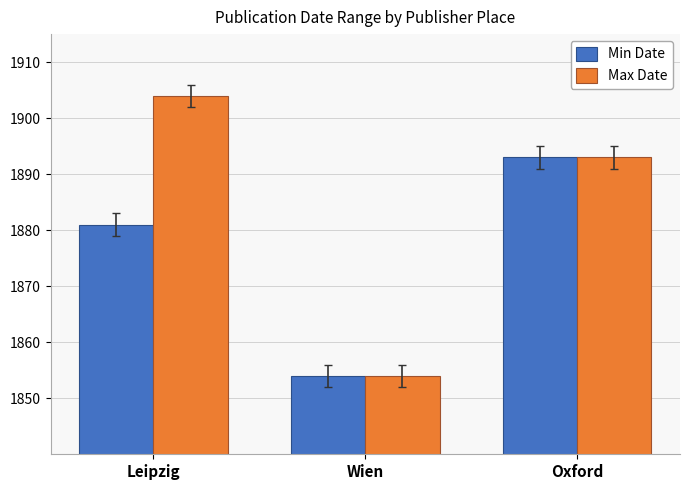

Rank the series by their maximum value, from highest to lowest.

Max Date, Min Date